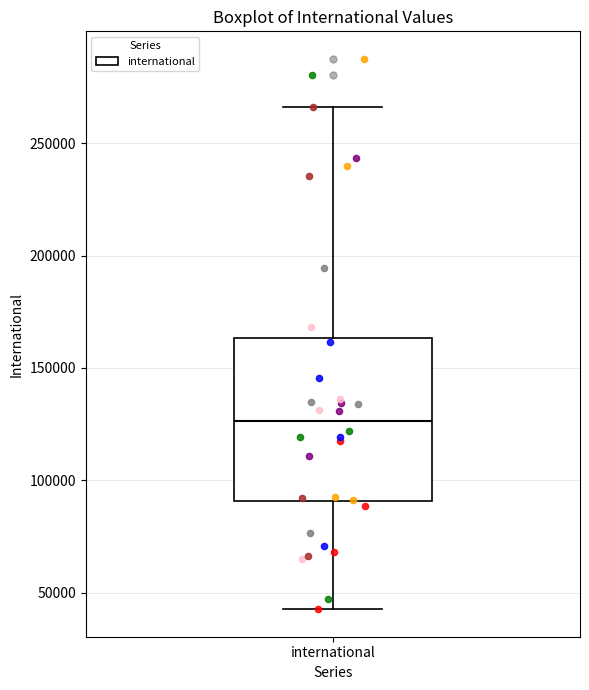

Read this box plot against the y-axis: the position of the median line, the range covered by the box, and the ends of both whiskers. The values are not printed on the chart, so give them approximately, as read against the axis.

median 125000, box 90000 to 165000, whiskers 45000 to 265000